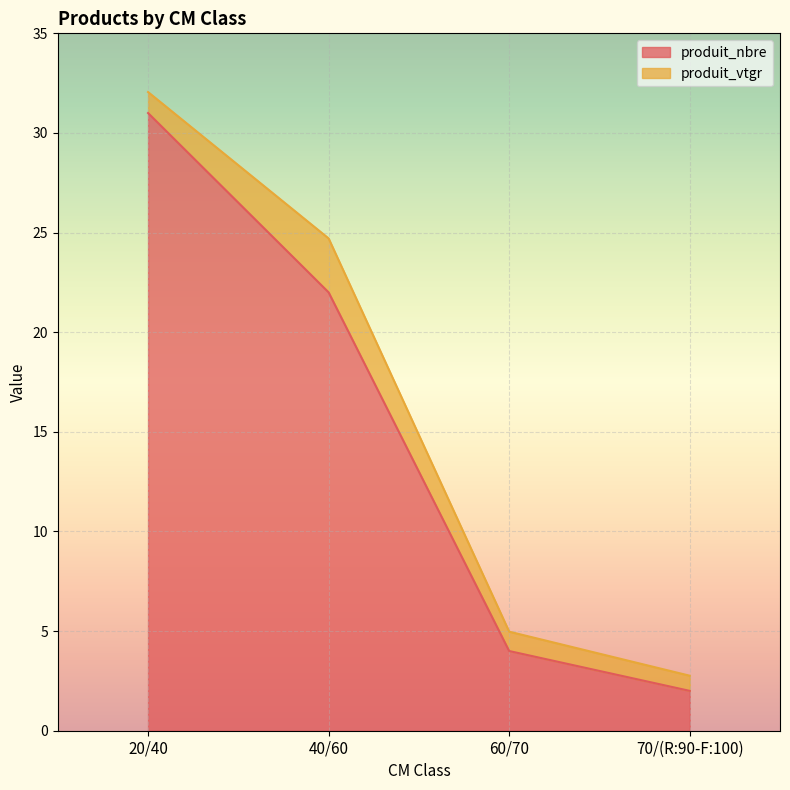

At which label does the data first exceed 22?

20/40